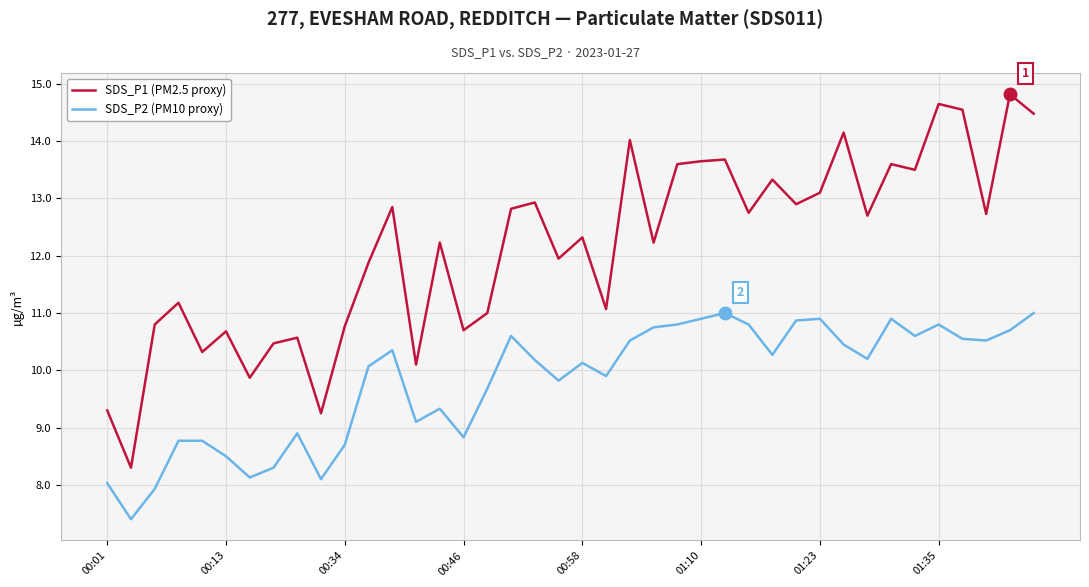

Which series has the widest spread of values?

SDS_P1 (PM2.5 proxy)